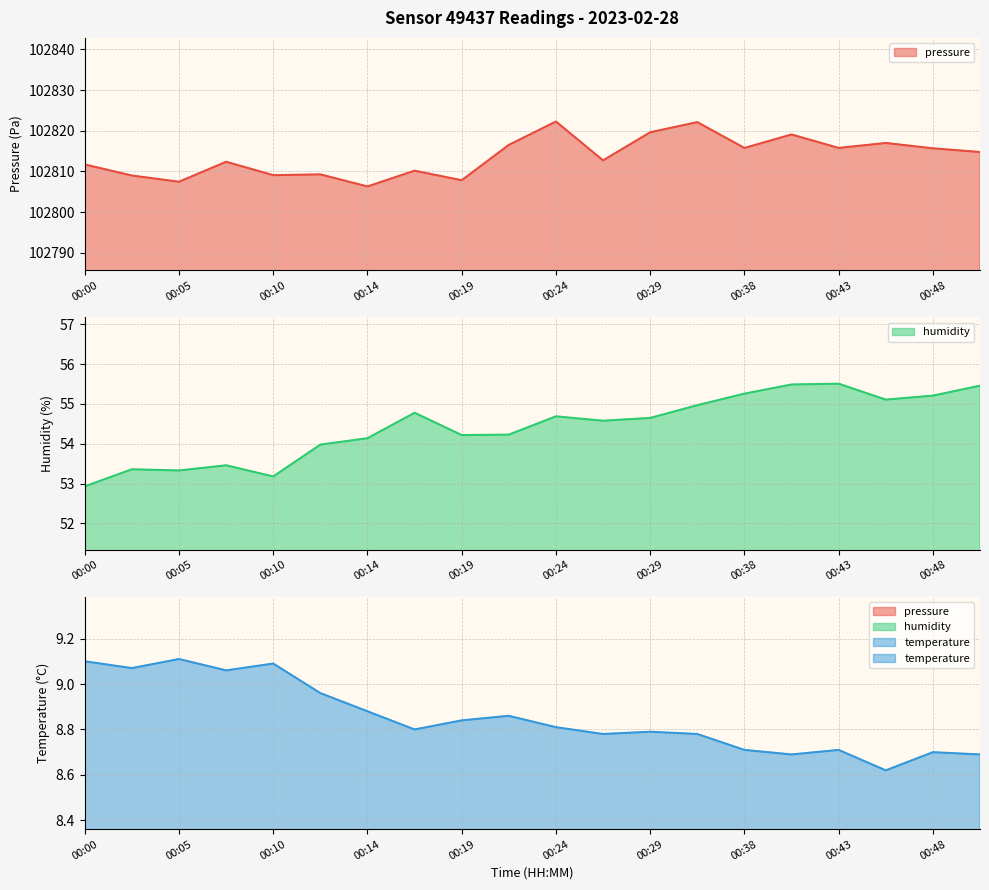

How many values in the humidity series exceed 54?

14